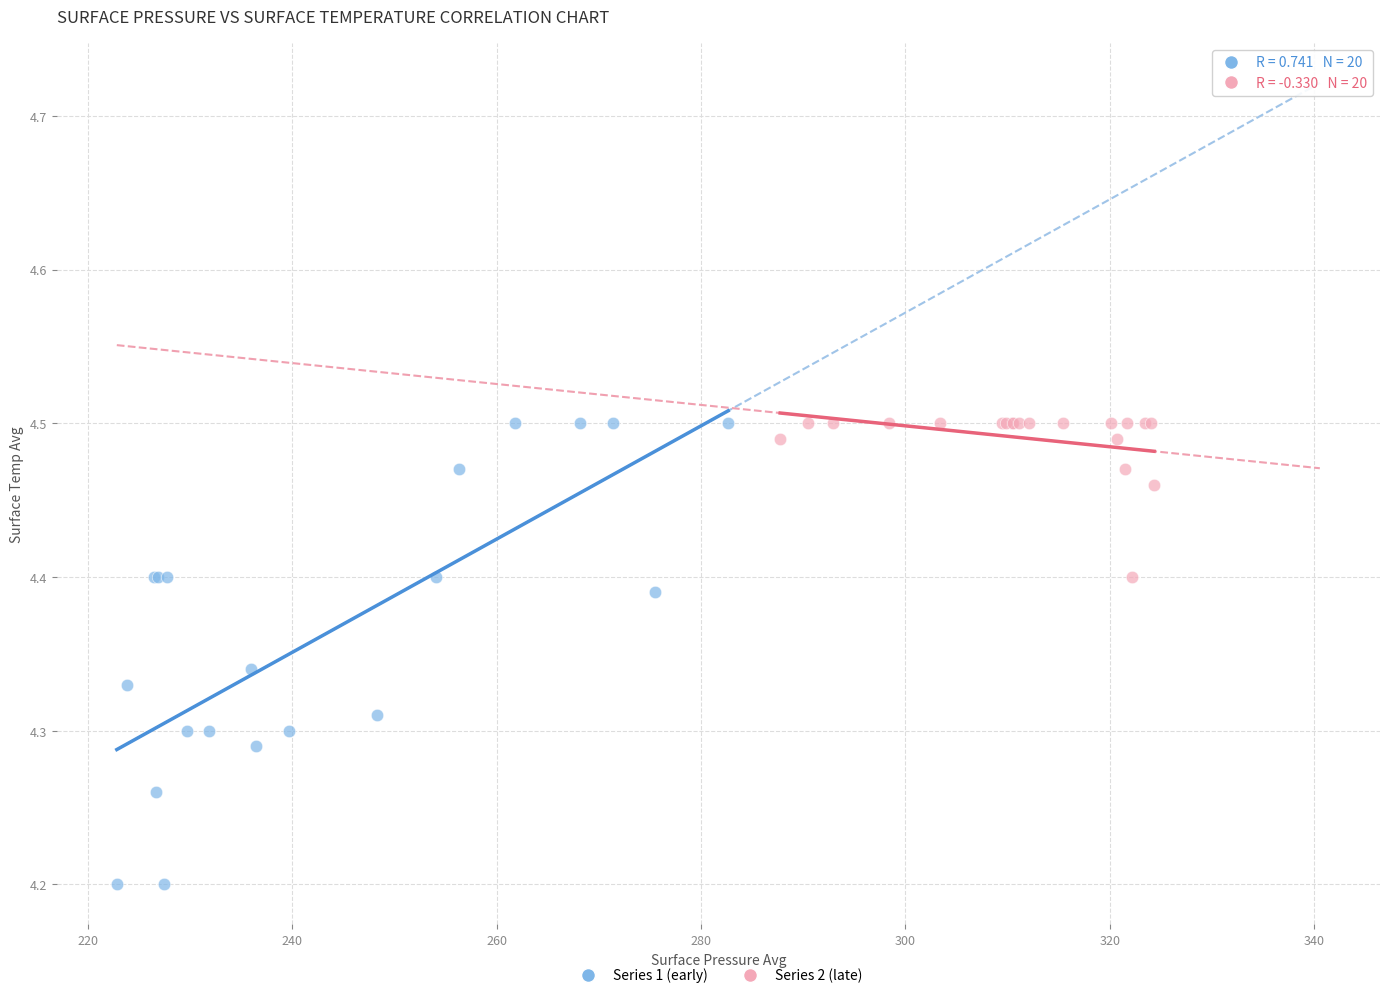

Which series reaches the minimum Y coordinate?

Series 1 (early)